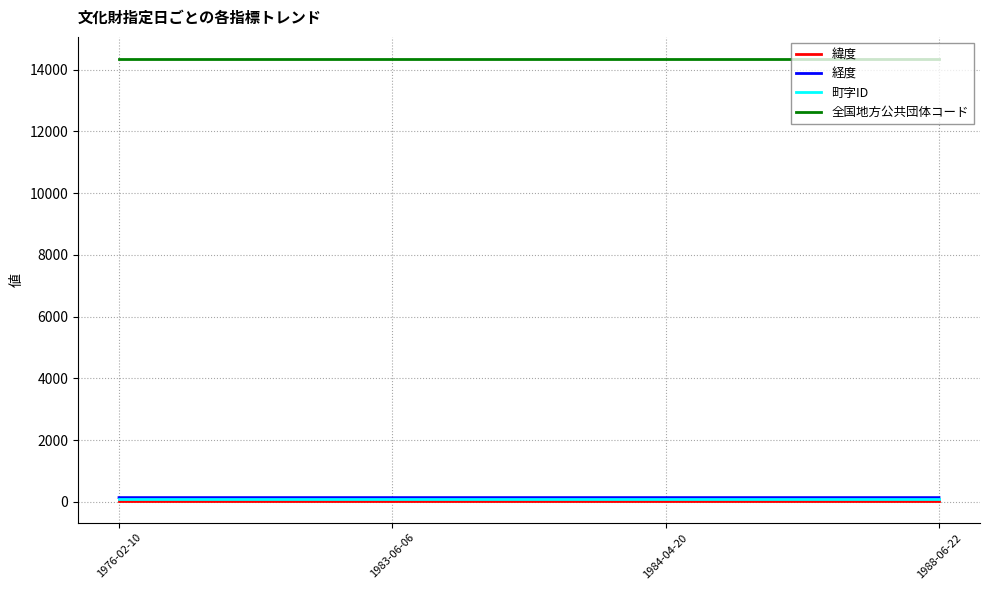

The 全国地方公共団体コード series shows 14346.0 at 1976-02-10. True or false?

True